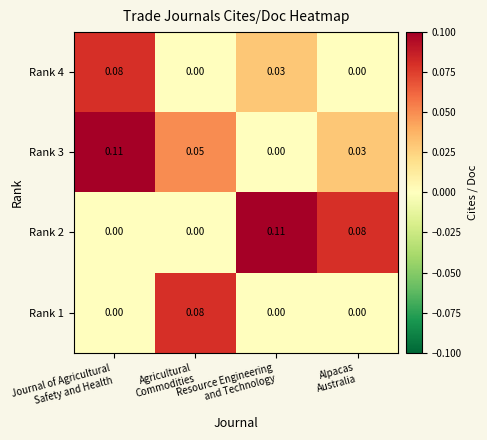

Reading left to right, transcribe all the data shown in this chart.

Rank 1: Journal of Agricultural
Safety and Health=0.0	Agricultural
Commodities=0.1	Resource Engineering
and Technology=0.0	Alpacas
Australia=0.0
Rank 2: Journal of Agricultural
Safety and Health=0.0	Agricultural
Commodities=0.0	Resource Engineering
and Technology=0.1	Alpacas
Australia=0.1
Rank 3: Journal of Agricultural
Safety and Health=0.1	Agricultural
Commodities=0.1	Resource Engineering
and Technology=0.0	Alpacas
Australia=0.0
Rank 4: Journal of Agricultural
Safety and Health=0.1	Agricultural
Commodities=0.0	Resource Engineering
and Technology=0.0	Alpacas
Australia=0.0